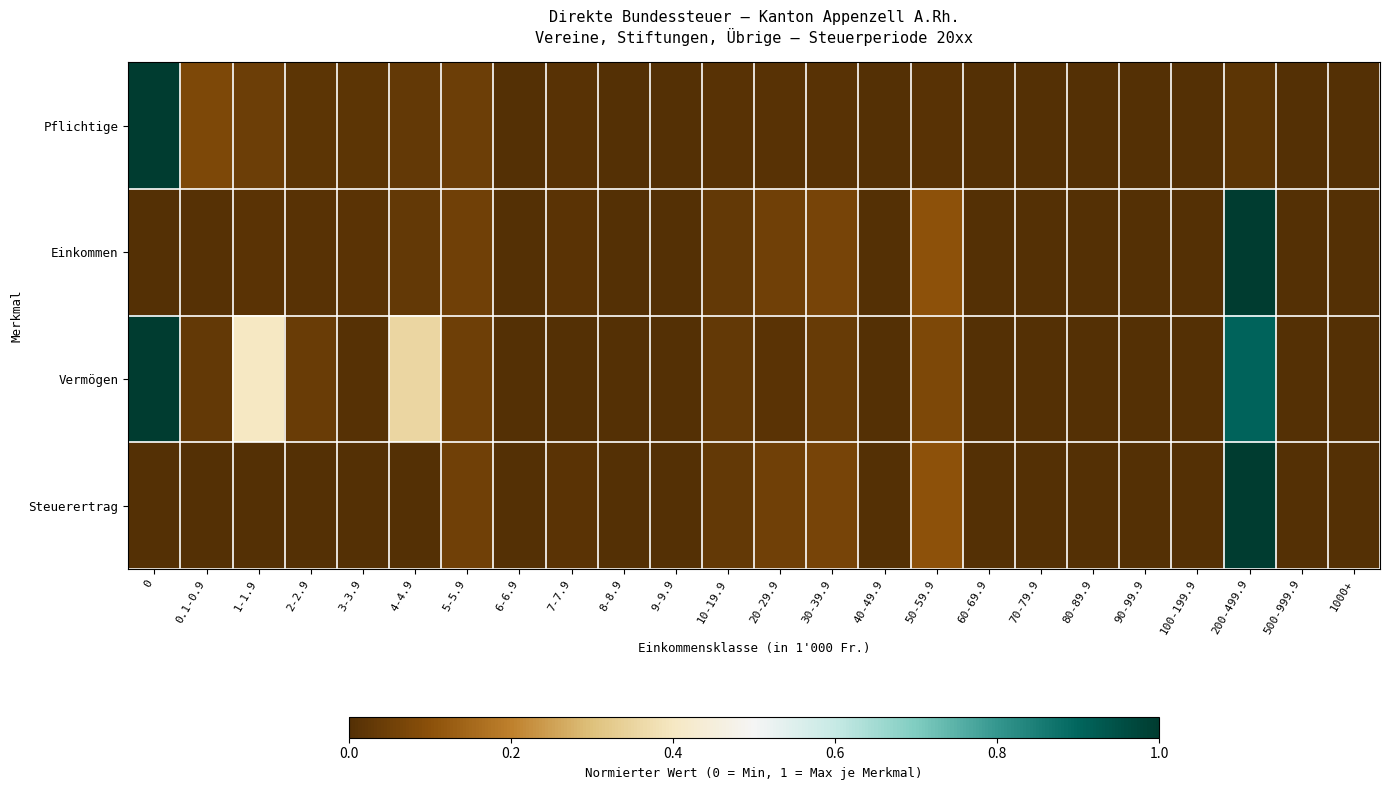

At how many categories does at least one series exceed 0?

13